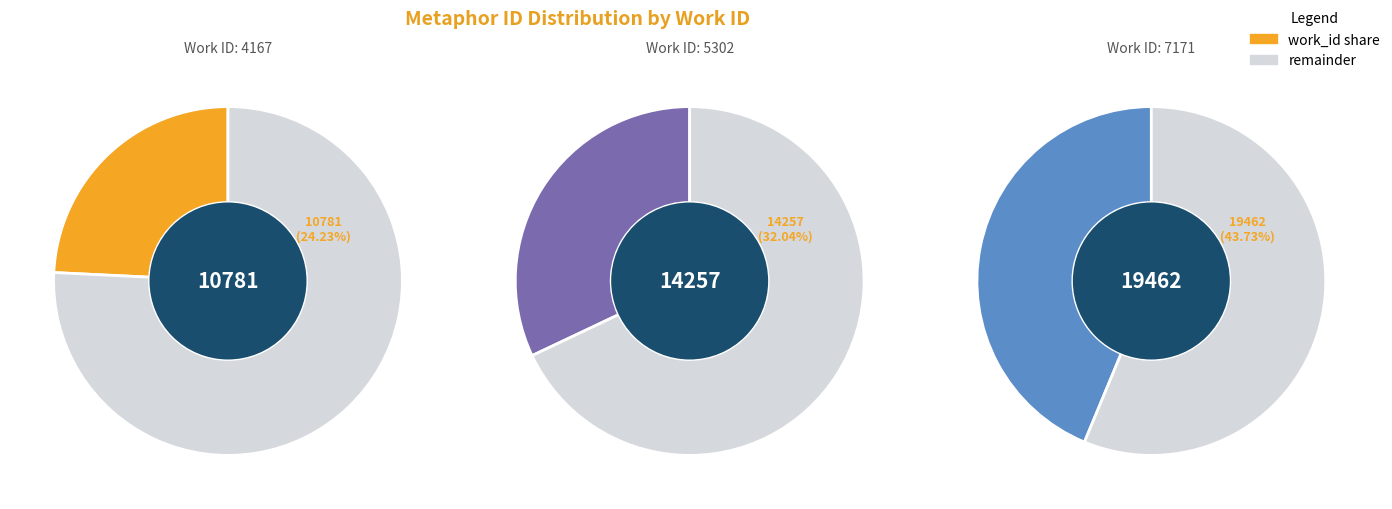

True or false: 7171 accounts for 36% of the total.

False